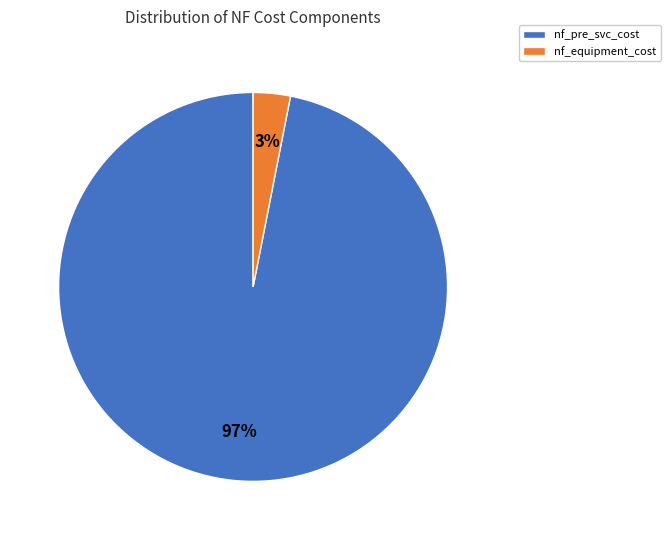

Is there a majority slice in this chart?

Yes